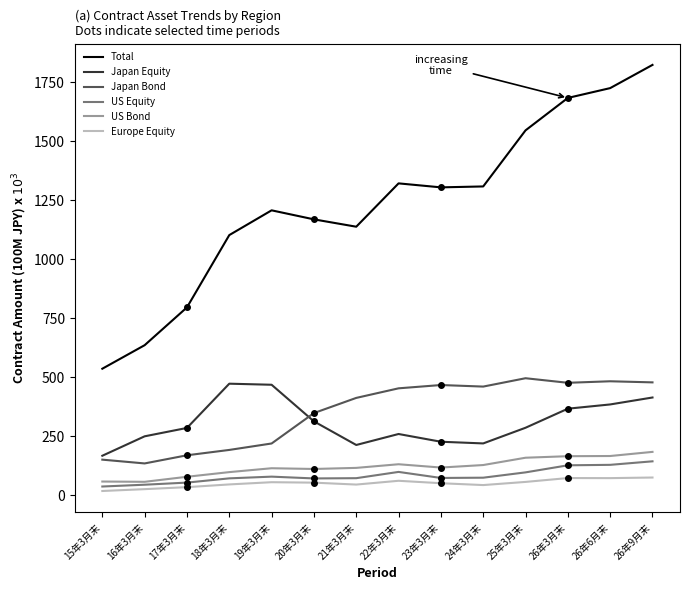

Which series has the largest total across all categories?

Total